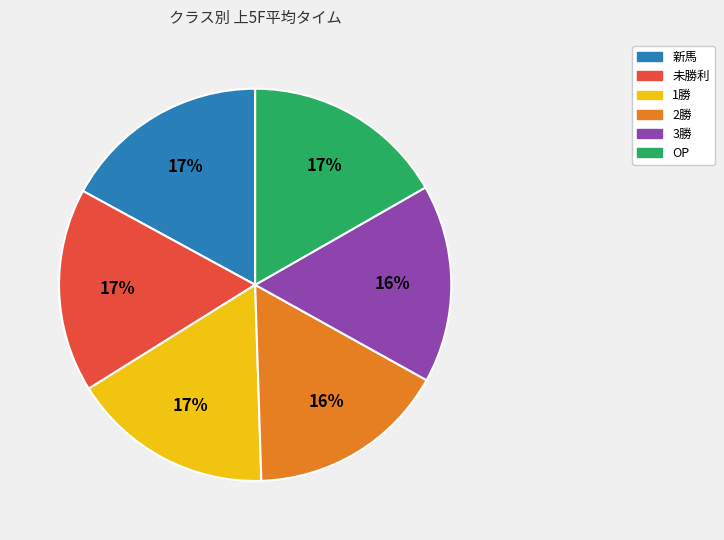

Count the number of slices in the pie.

6